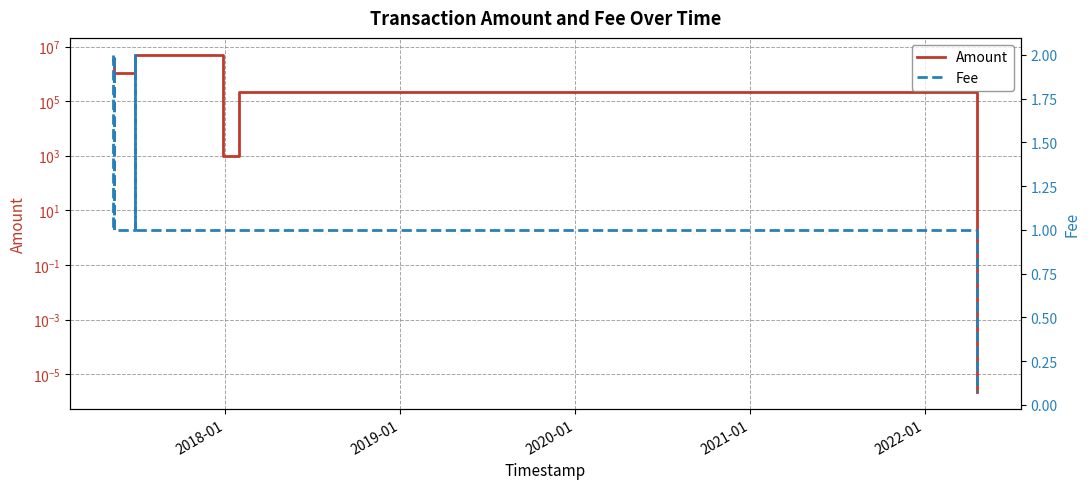

Does the chart display data point markers on the line(s)?

No